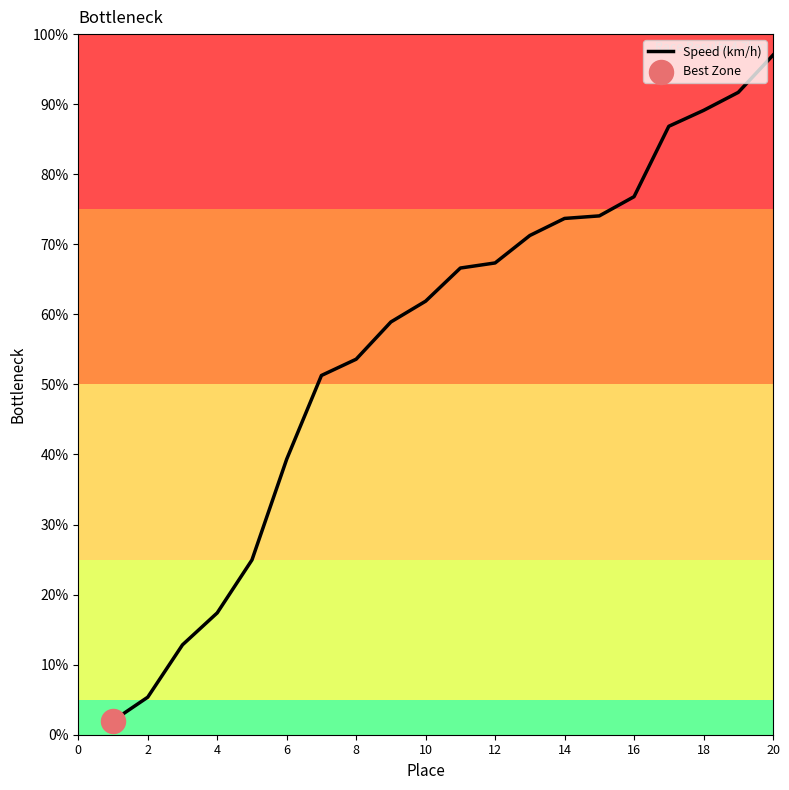

What is the maximum value shown in the chart?

97.0